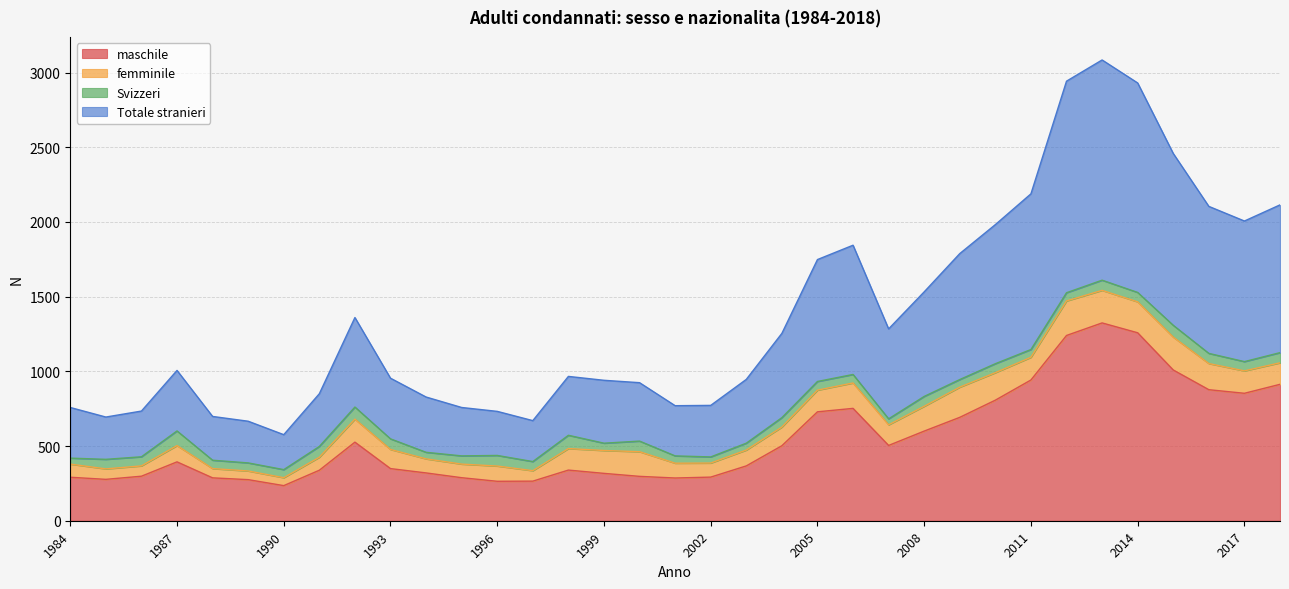

What is the highest value of the maschile series?

1324